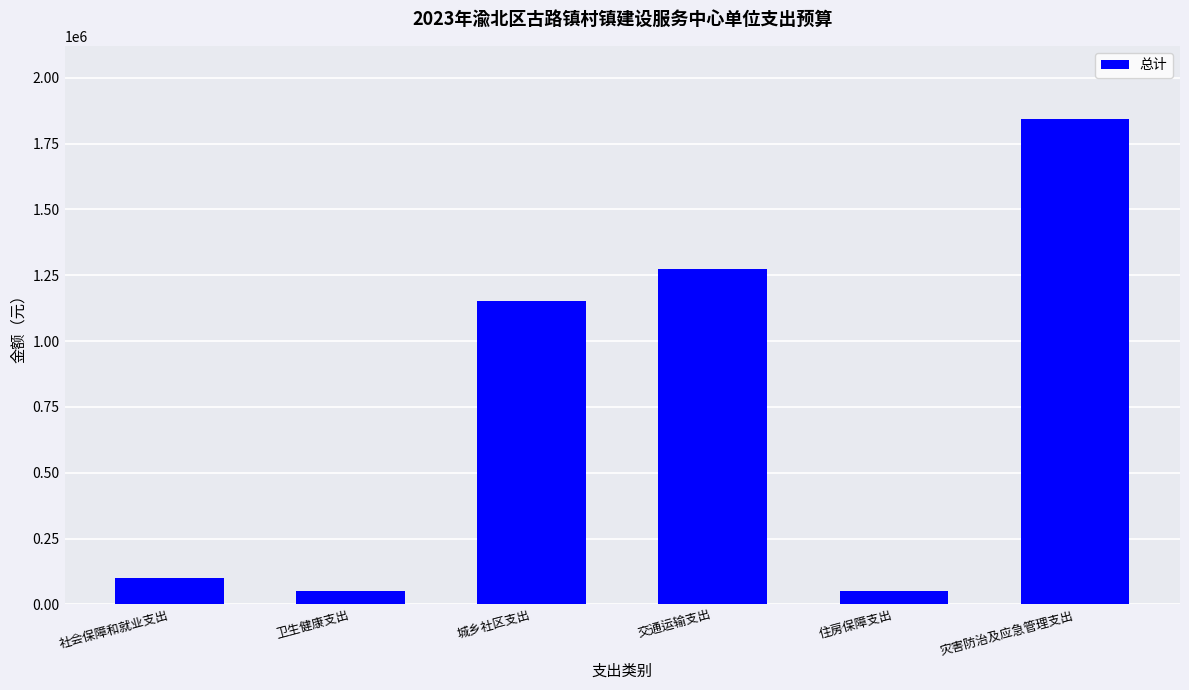

What is the greatest value displayed?

1844596.9